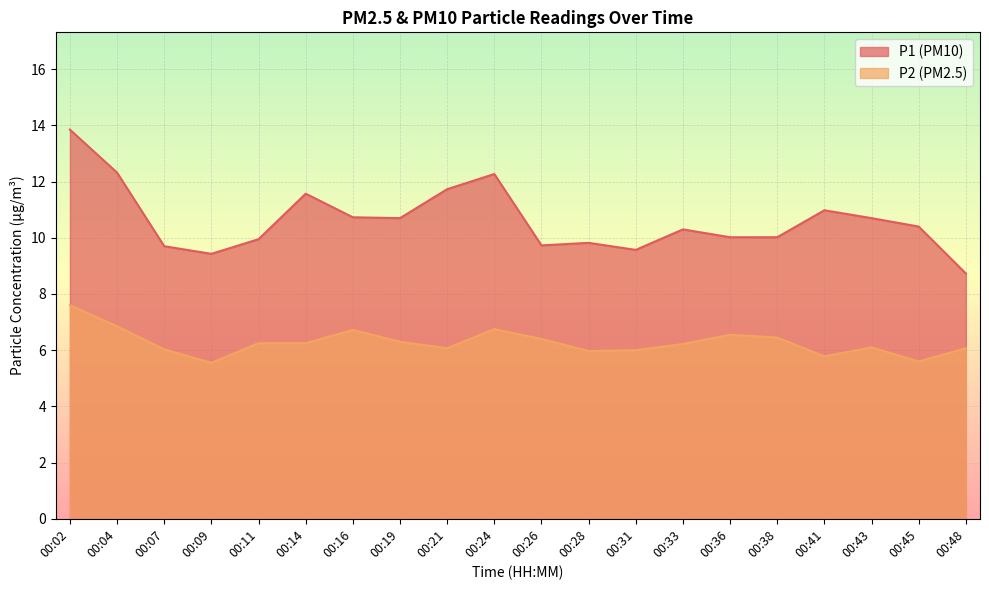

At how many categories does at least one series exceed 10?

13